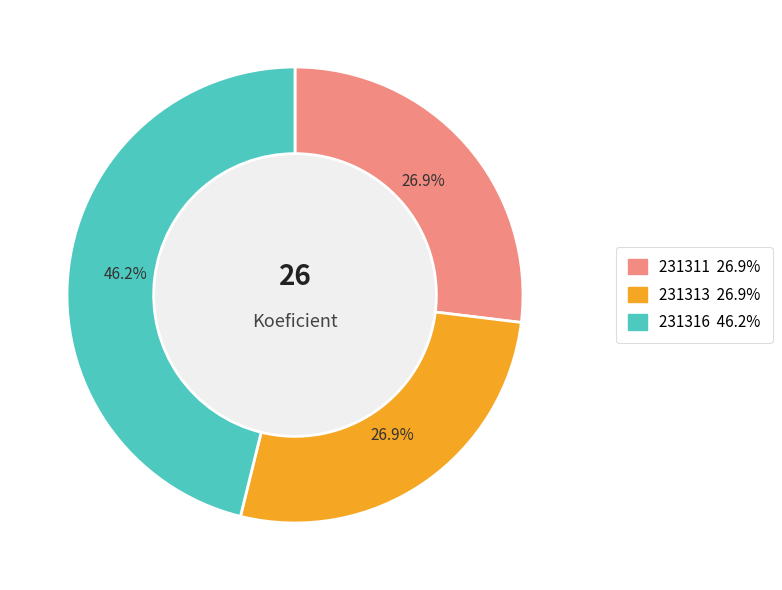

To the nearest percent, what is the difference between the 231311 and 231316 slice percentages?

19%